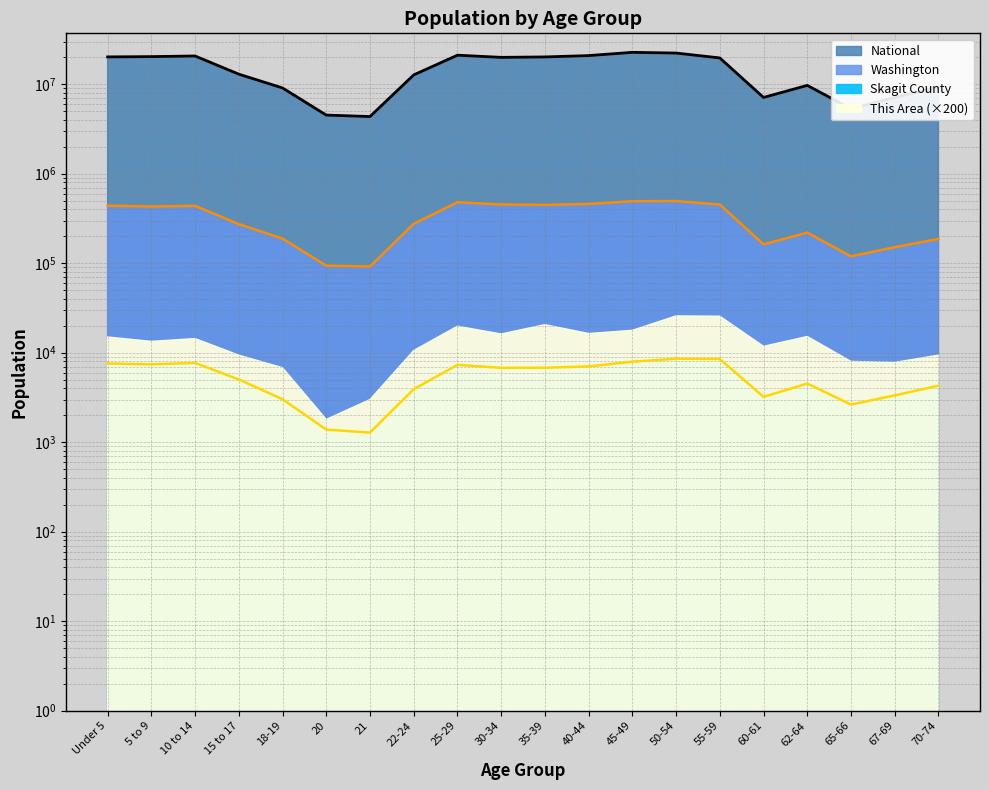

At which category does Washington reach its first local valley?

5 to 9